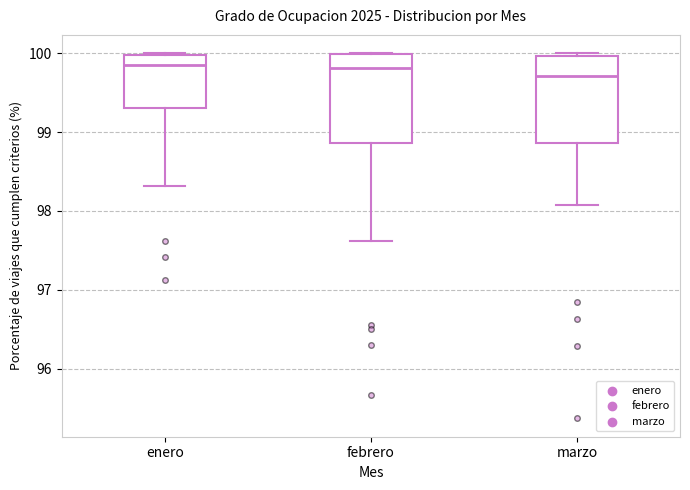

Where does the median line of the box for marzo sit on the y-axis? The values are not printed on the chart, so give them approximately, as read against the axis.

99.7